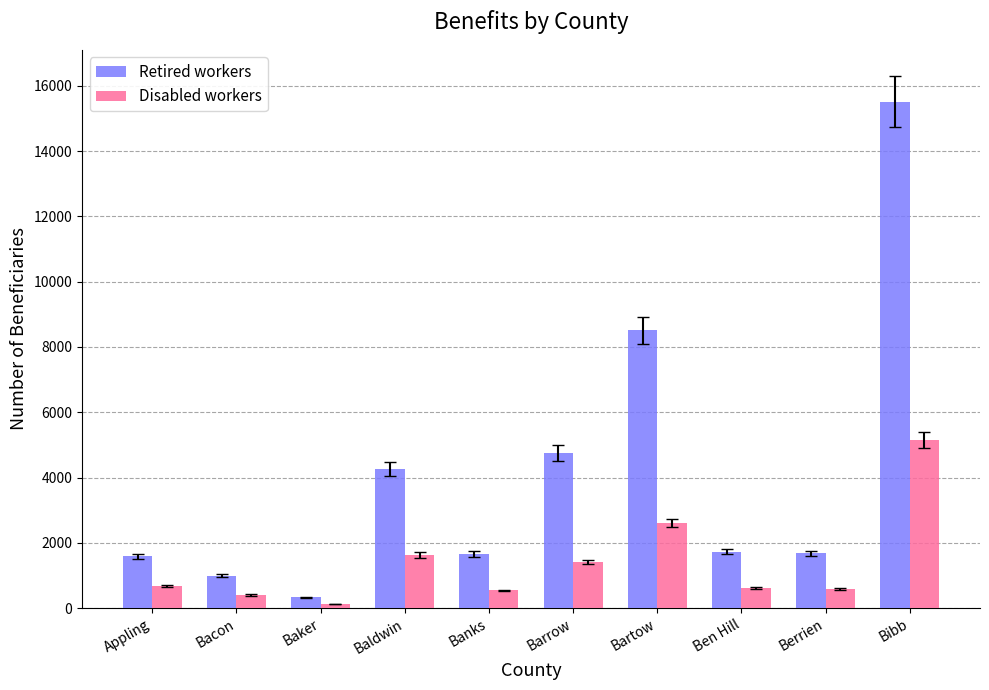

True or false: Retired workers has a value of 1658 at Banks.

True